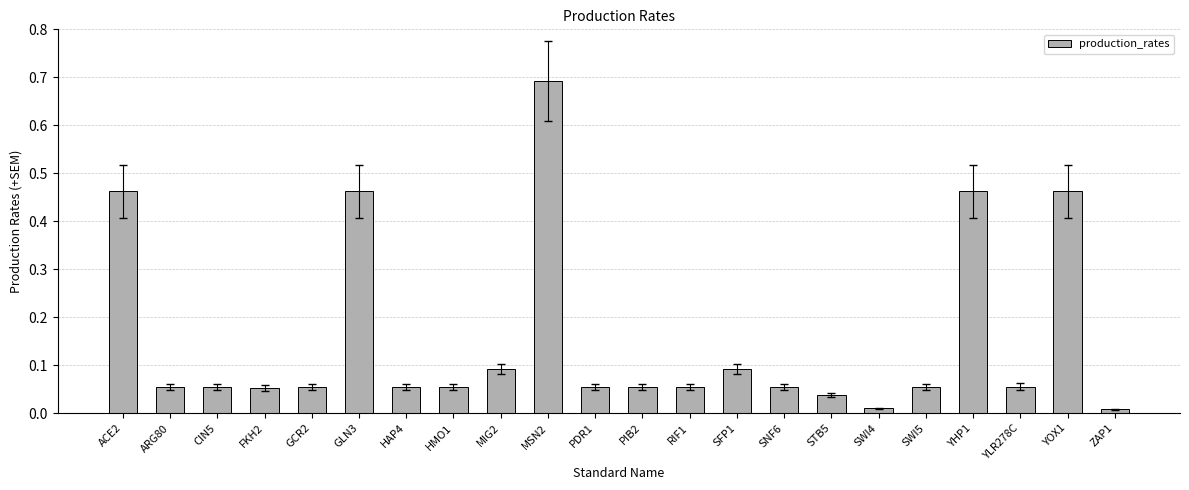

How many data points does each series have?

22